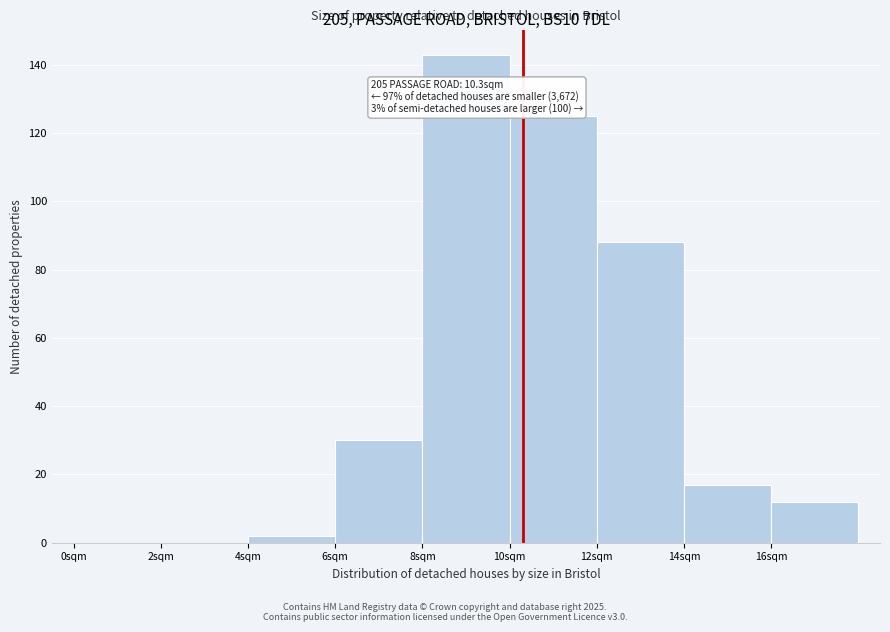

Over which range of the x-axis is the bar tallest?

8 to 10